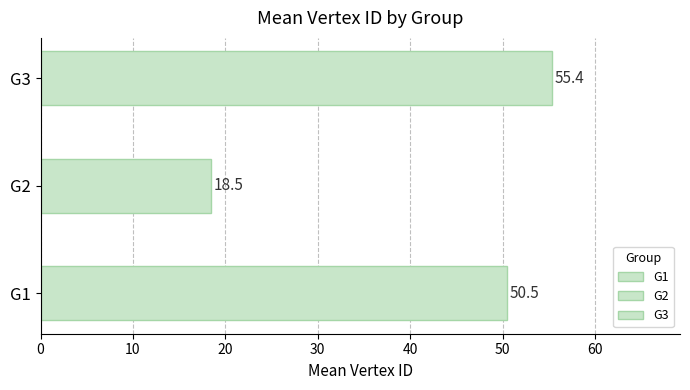

Count the number of values greater than 30.

2